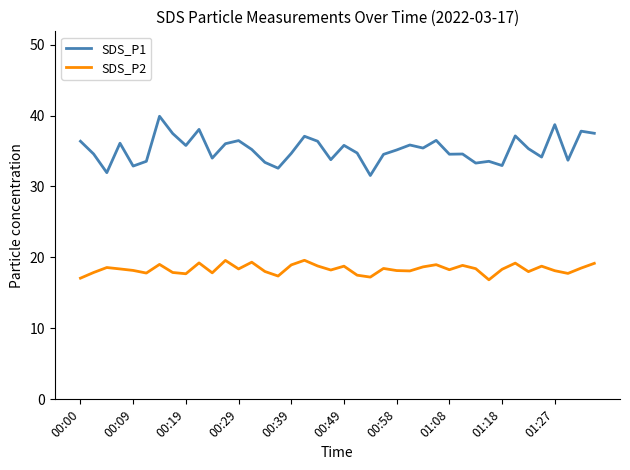

Which series has the largest total across all categories?

SDS_P1